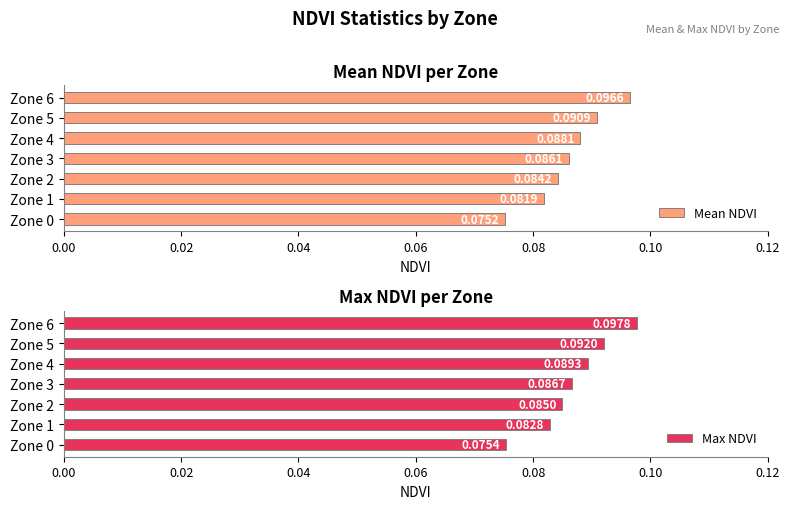

What is the highest value of the Max NDVI series?

0.1